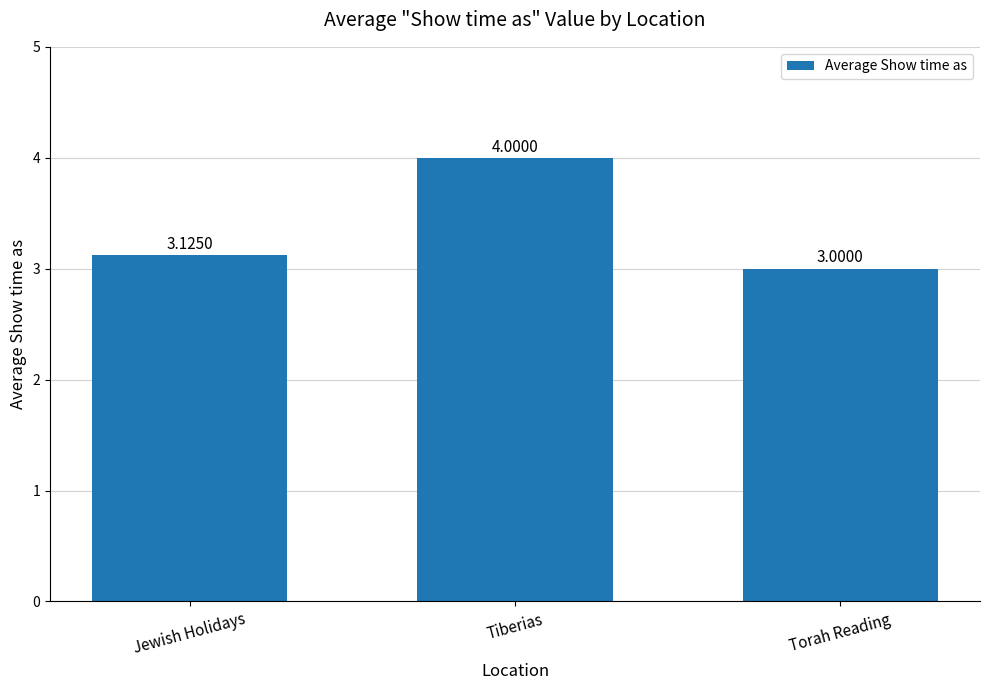

What is the sum of all values?

10.1